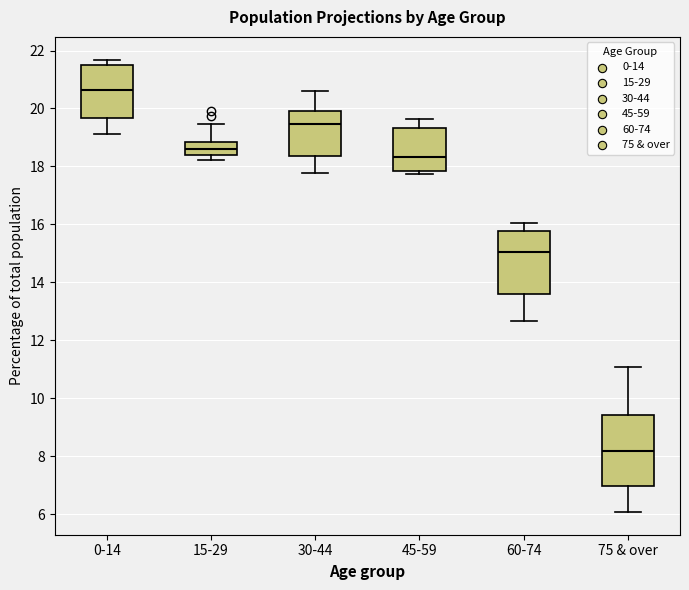

Which box's median line is the highest?

0-14